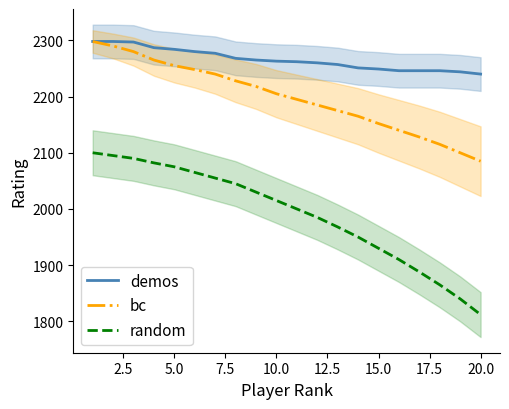

True or false: demos and bc cross at least once.

False